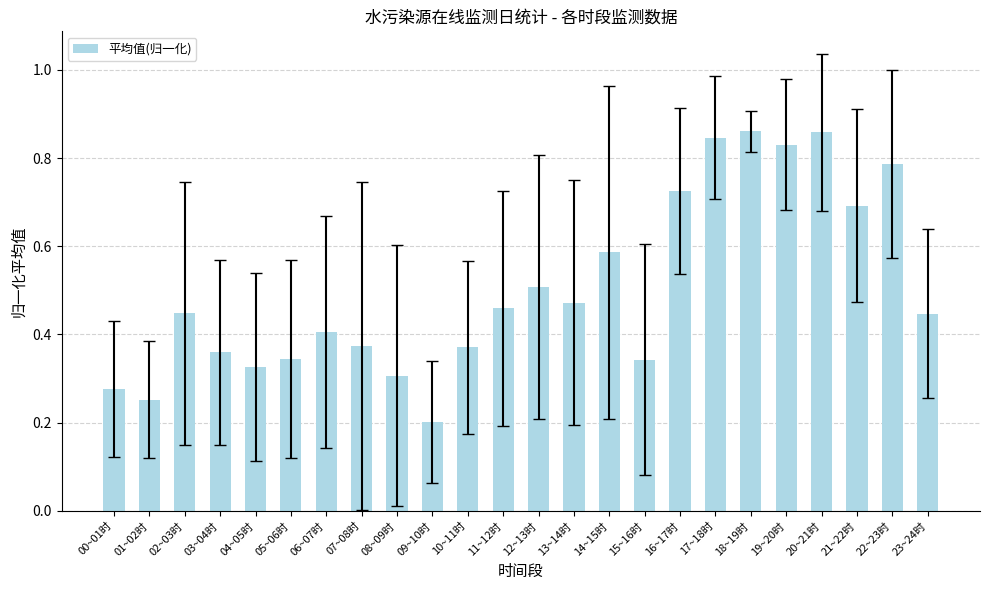

Between 19~20时 and 02~03时, which is larger?

19~20时